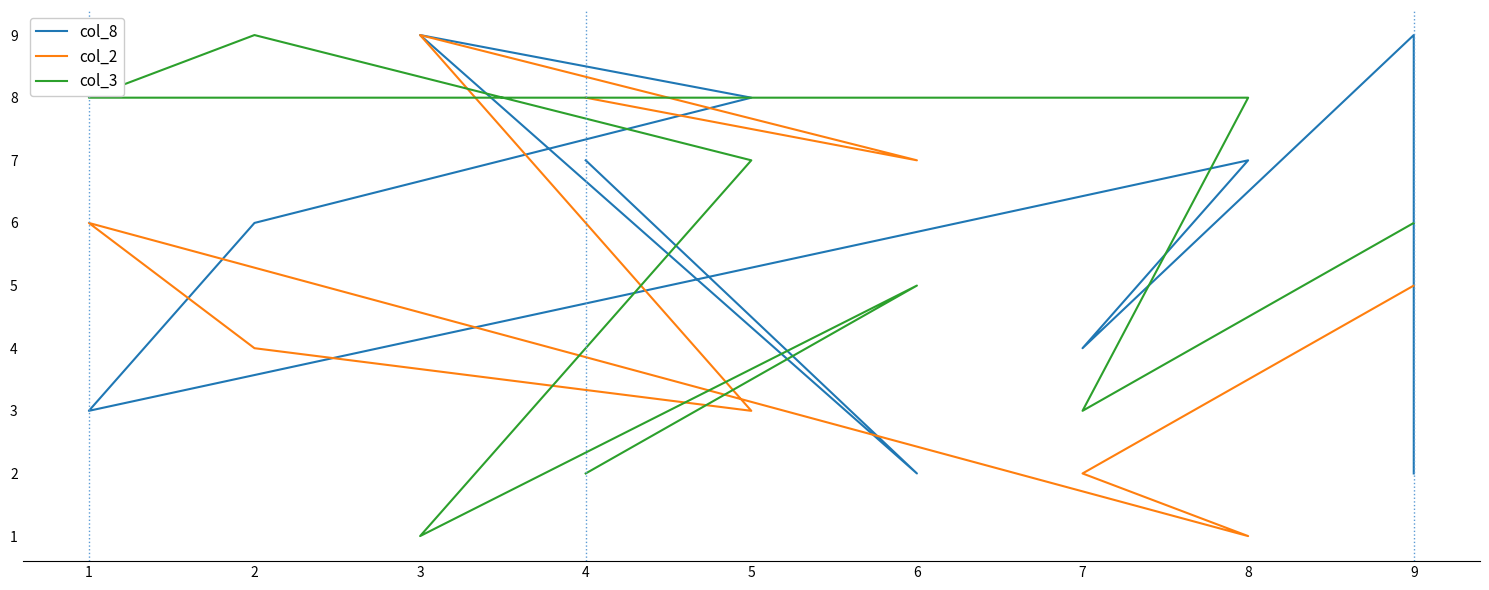

How many times do col_3 and col_8 cross each other?

5